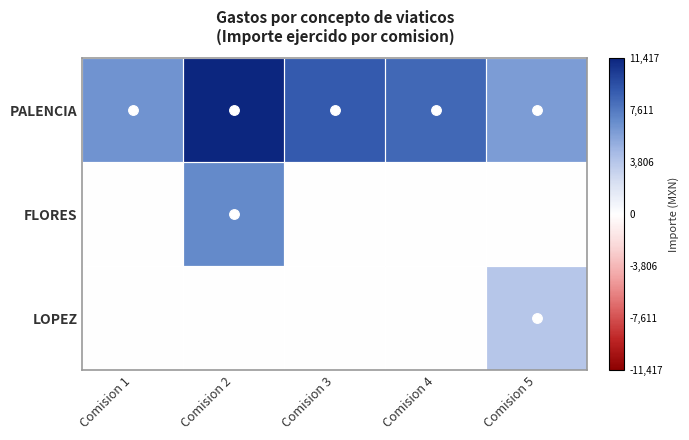

Which has a higher value, Comision 4 or Comision 2?

Comision 2